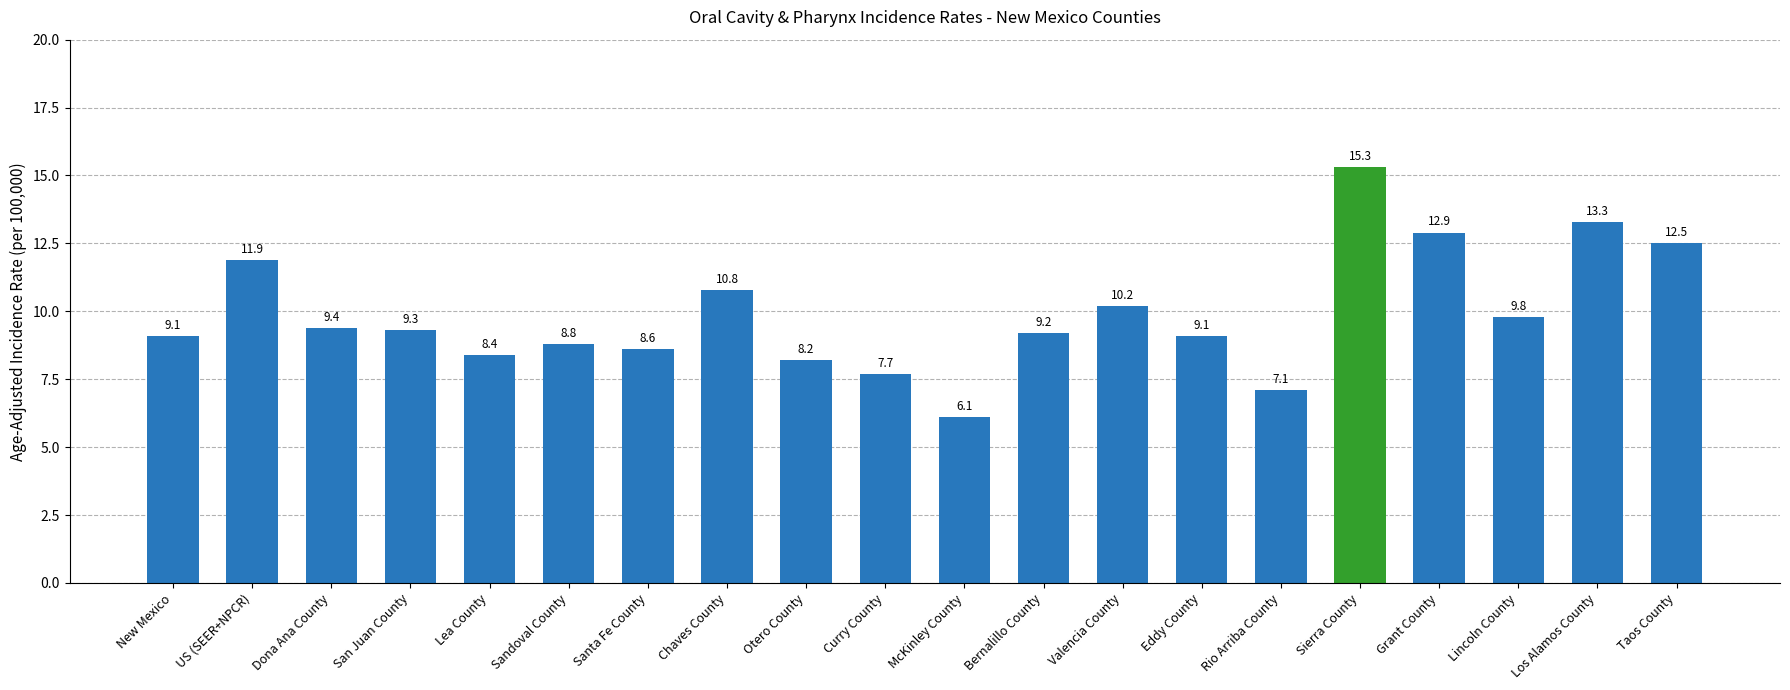

At which label does the data first exceed 9?

New Mexico